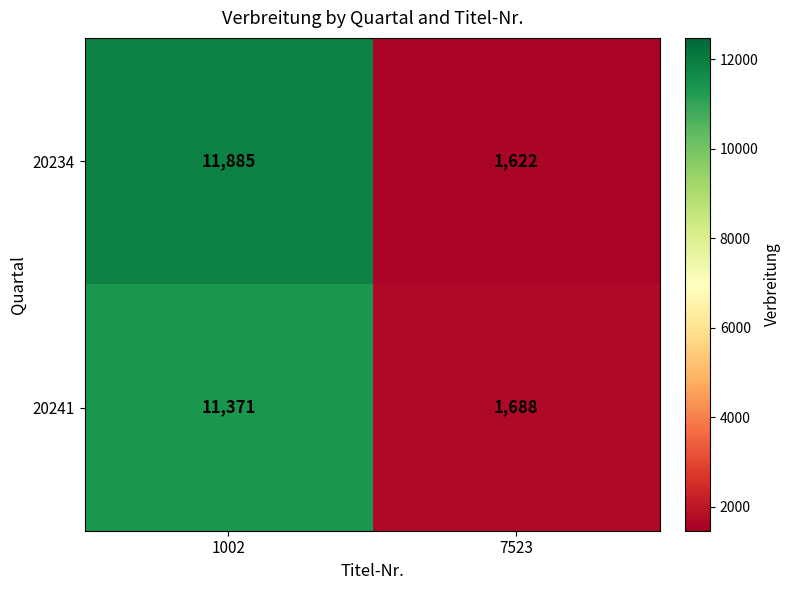

What is the approximate value of 20241 at 7523, to the nearest 50?

1700